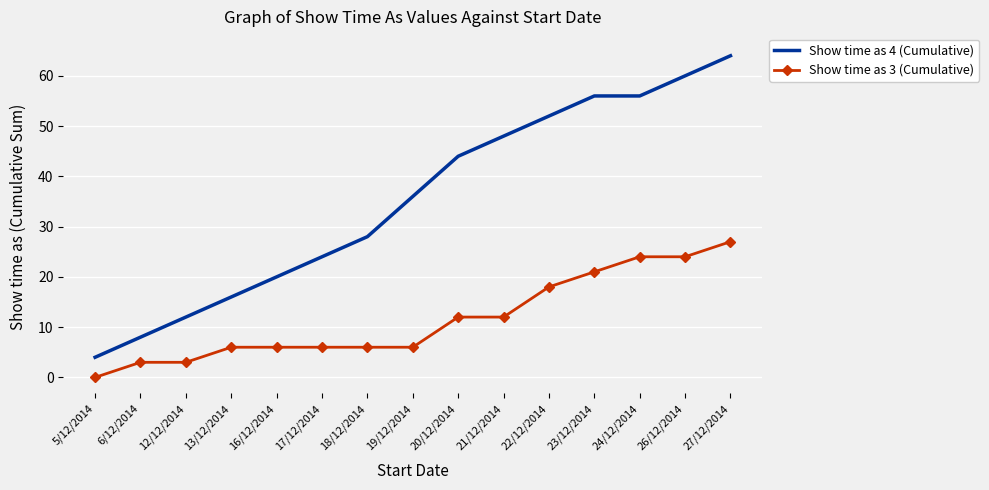

The Show time as 3 (Cumulative) series shows 0 at 5/12/2014. True or false?

True